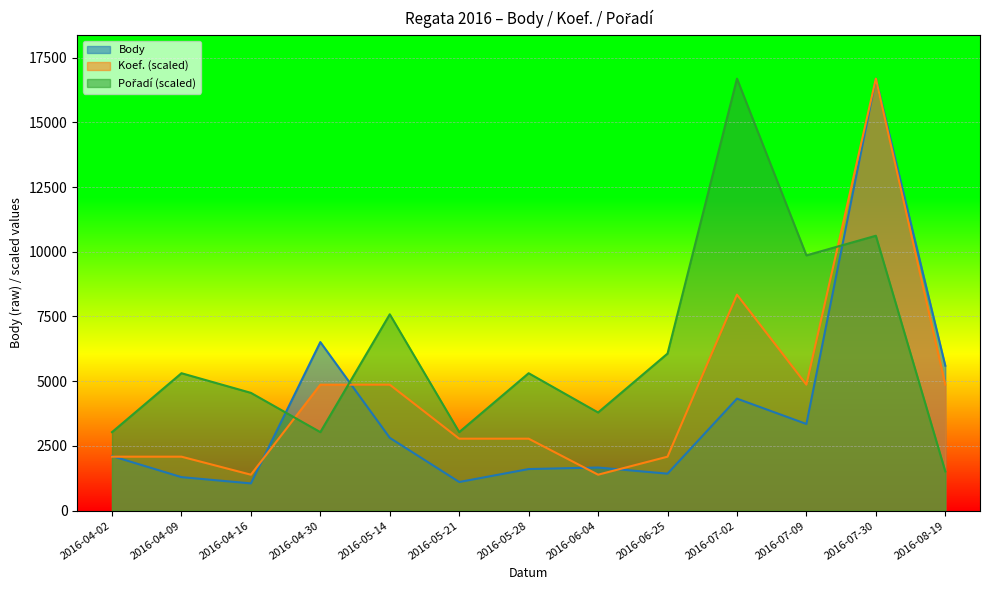

Which series has the largest range (max minus min)?

Body